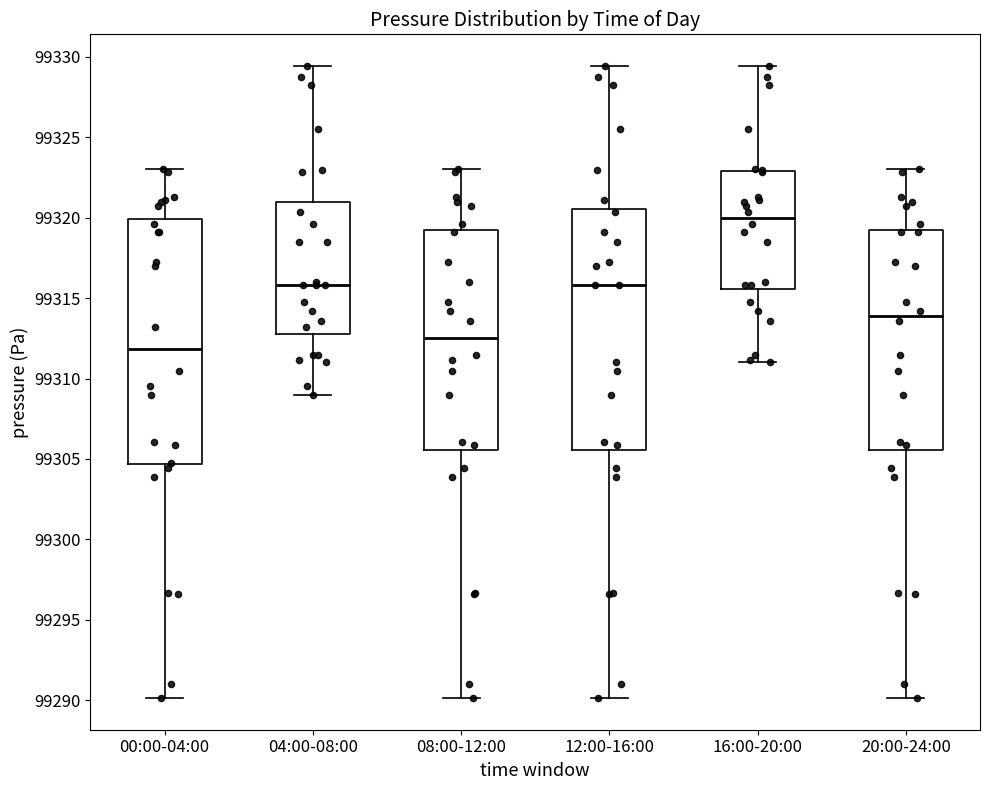

Which box has the lowest median line?

00:00-04:00